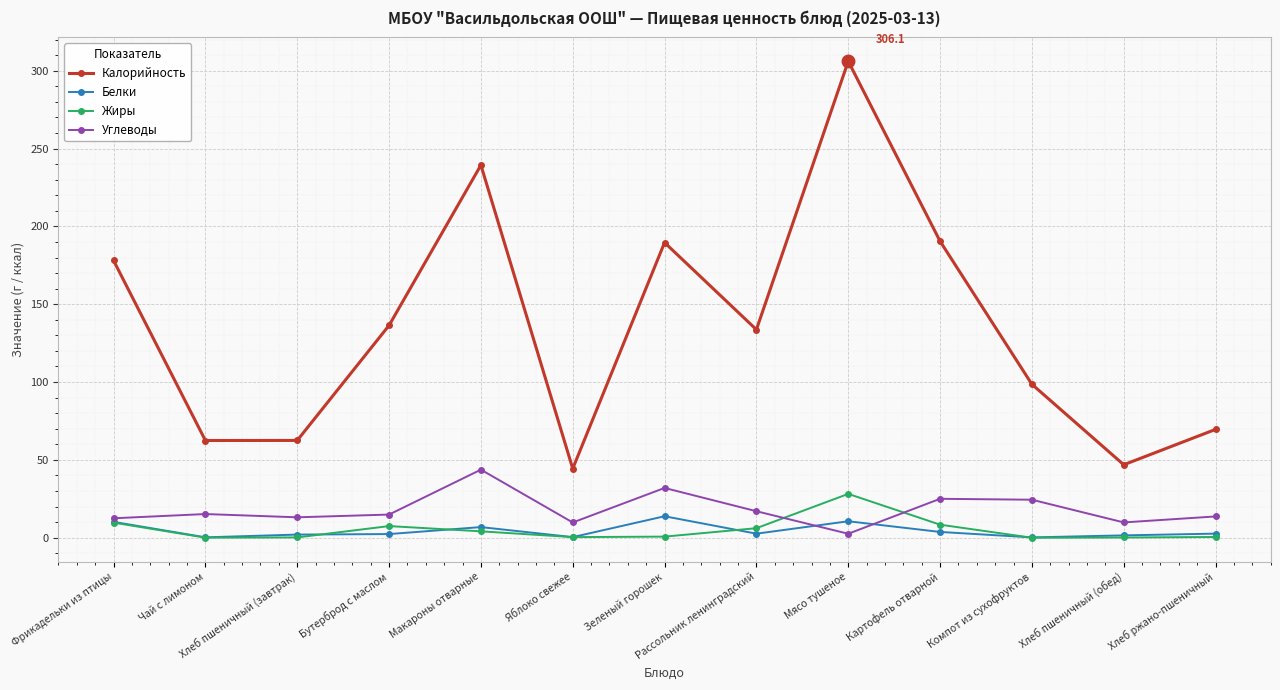

At which label is Калорийность closest to 175?

Фрикадельки из птицы